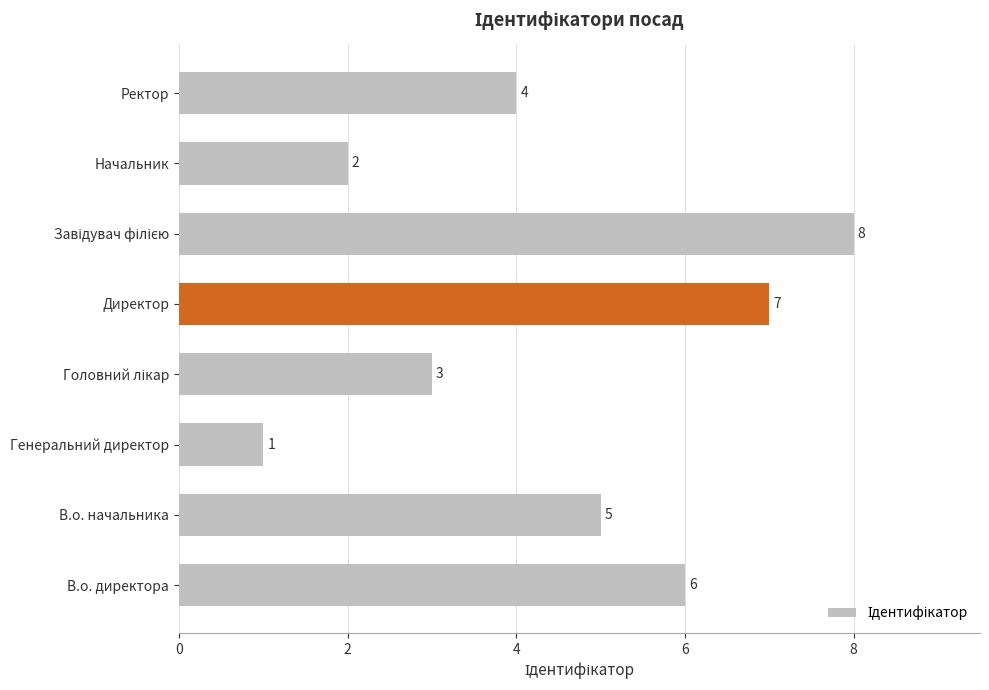

Count the values in the range 3 to 7.

5